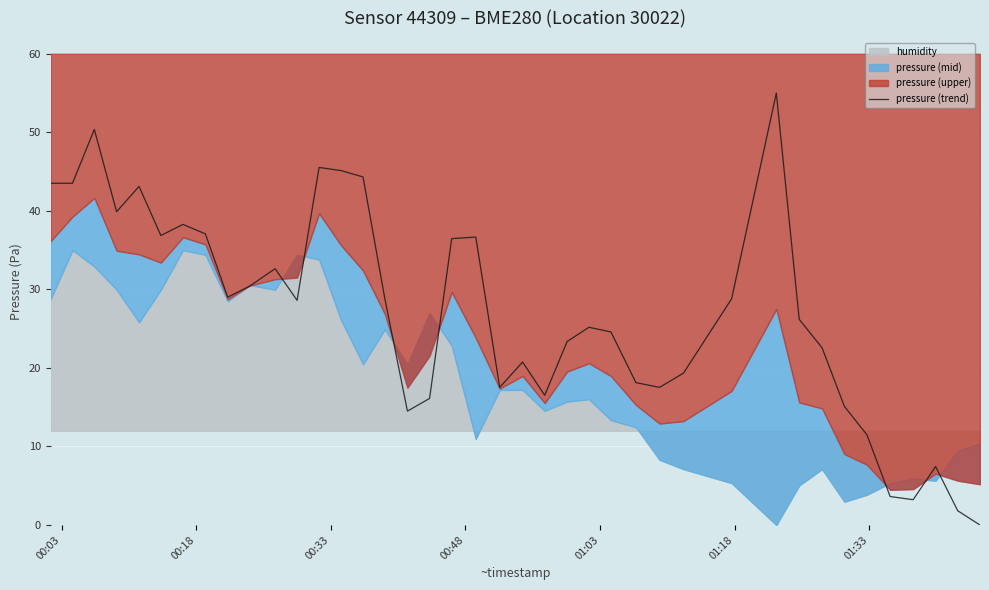

What is the maximum value for pressure (trend)?

55.0